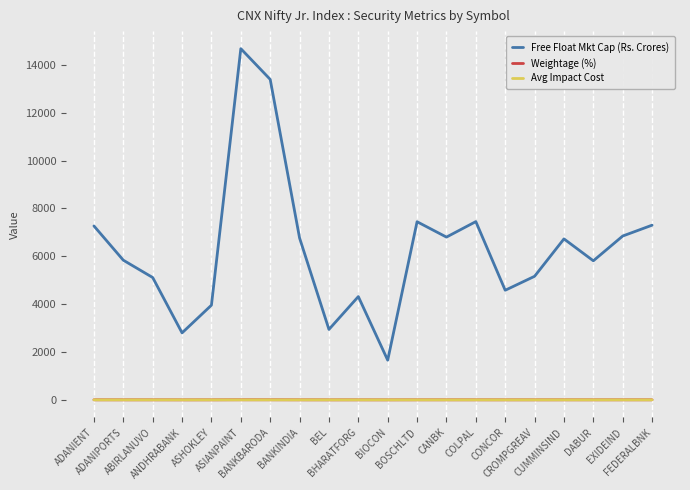

Which series changed the most between ADANIENT and ADANIPORTS?

Free Float Mkt Cap (Rs. Crores)